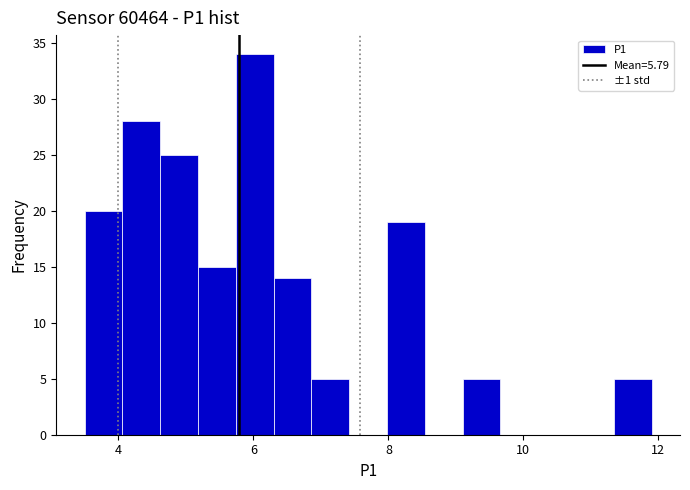

Around what value on the x-axis is the tallest bar? Give the approximate position of its centre, as read against the axis.

6.0